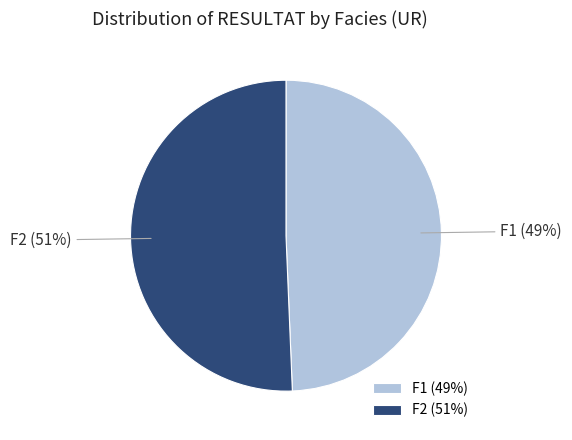

Is the sum of F1 and F2 greater than half?

Yes